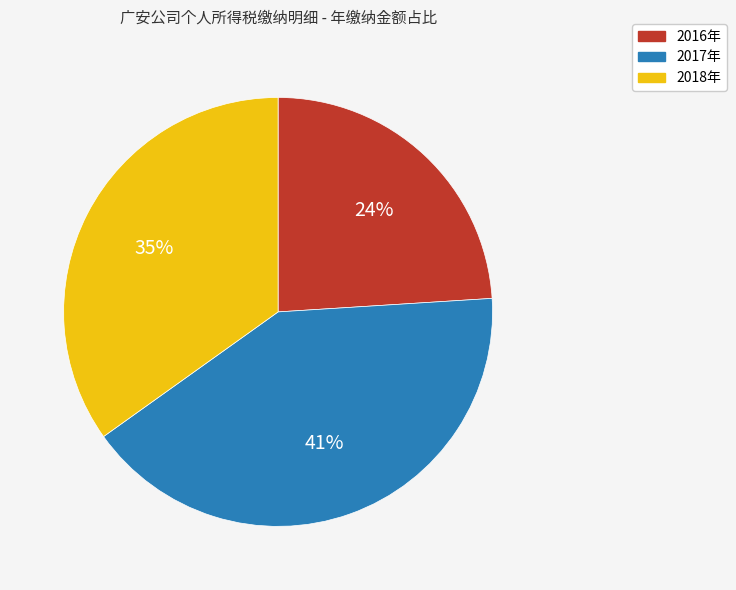

Count the number of slices in the pie.

3